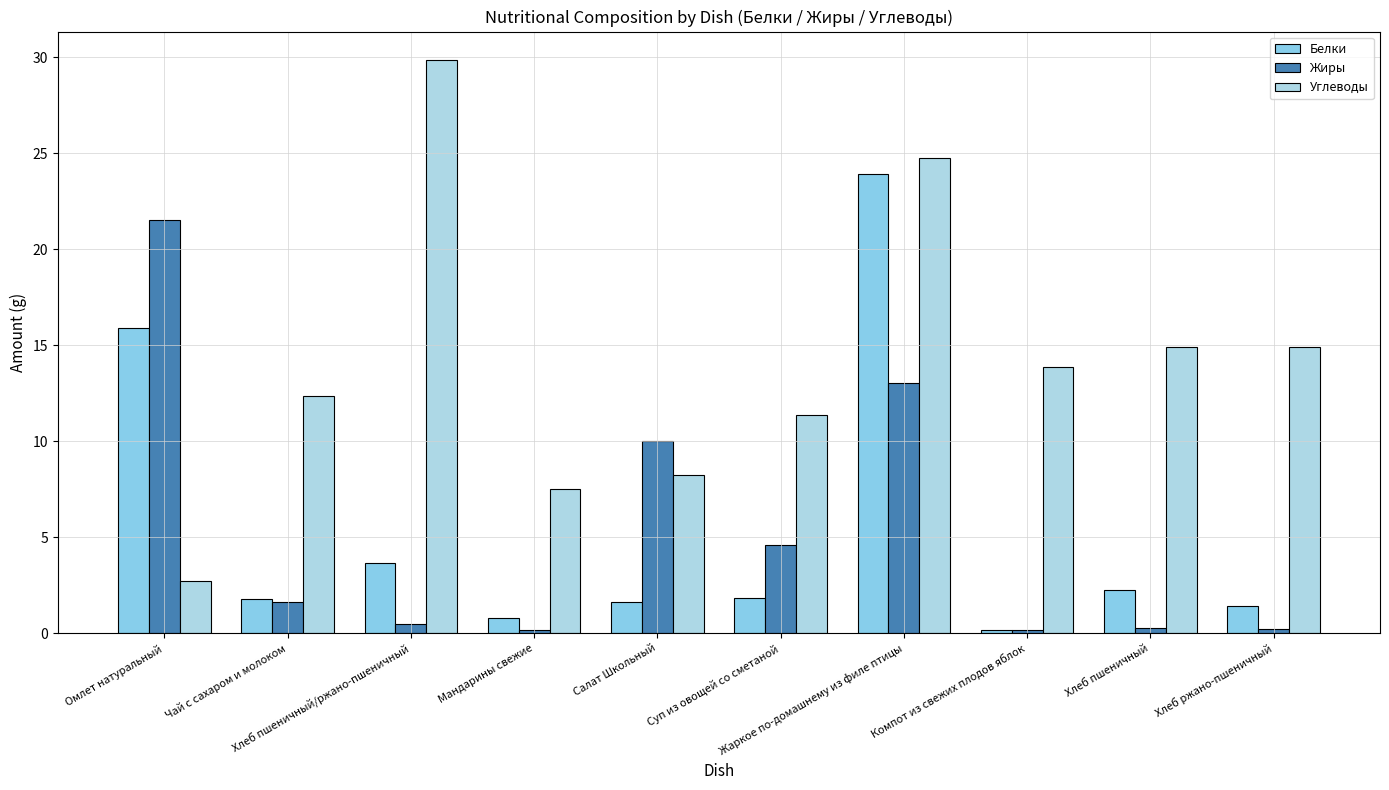

List the series in order of their peak value, lowest first.

Жиры, Белки, Углеводы